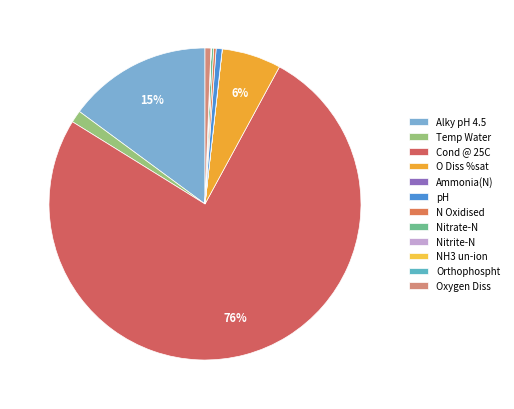

Which has a higher value, Ammonia(N) or O Diss %sat?

O Diss %sat